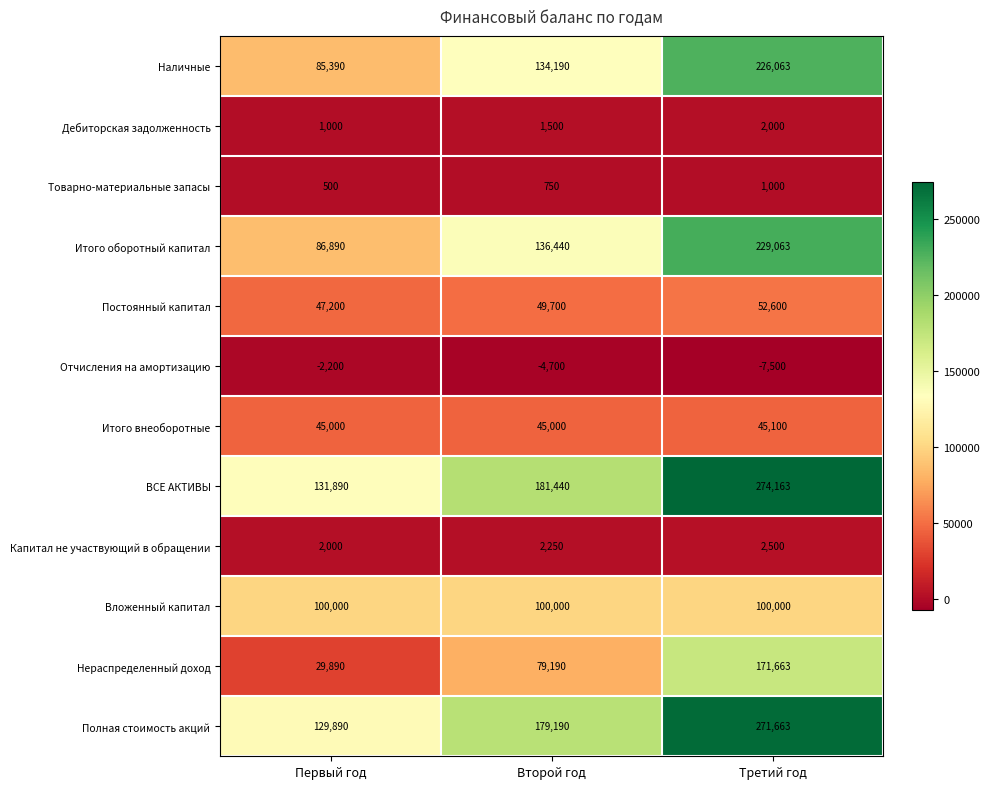

Count the number of categories in the chart.

3